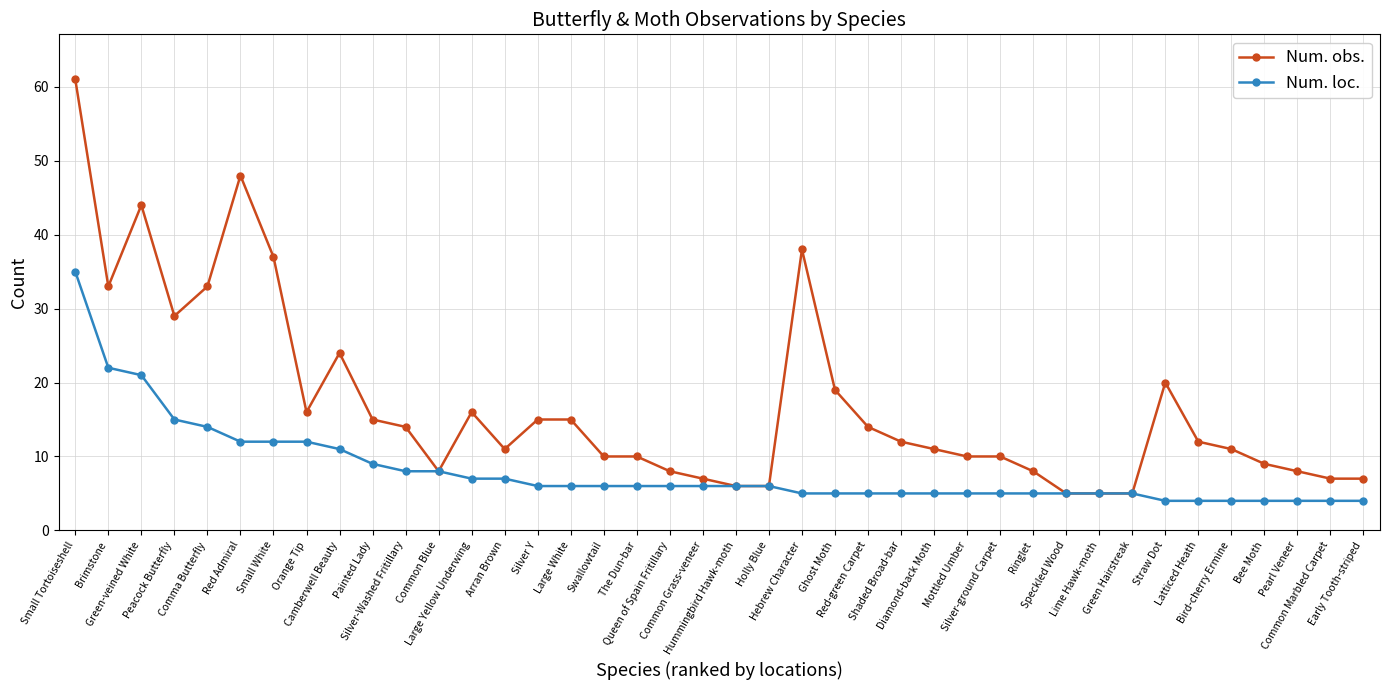

Which series has the widest spread of values?

Num. obs.